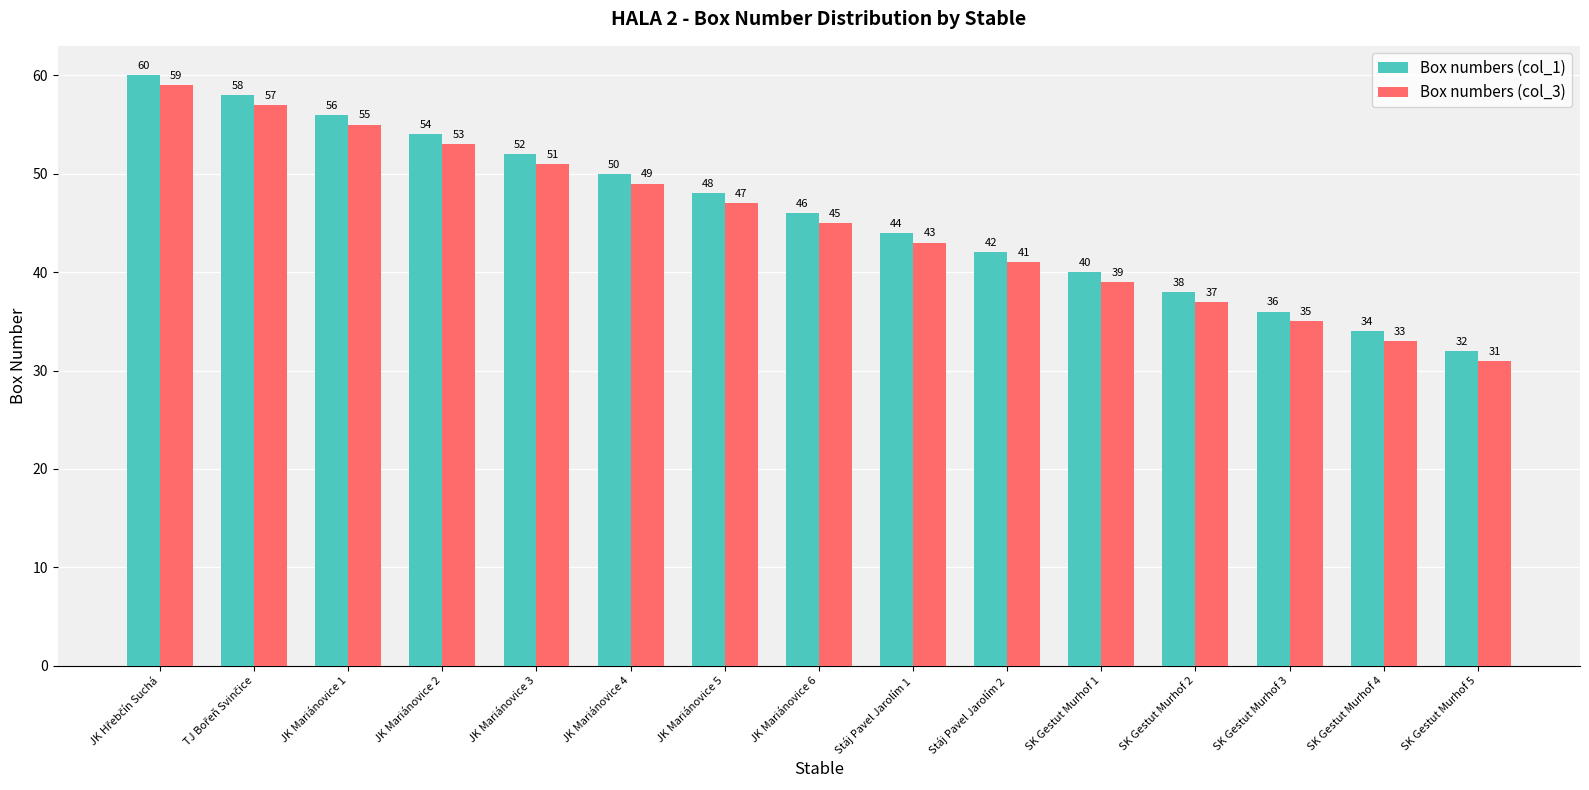

What is the total value across all series at SK Gestut Murhof 4?

67